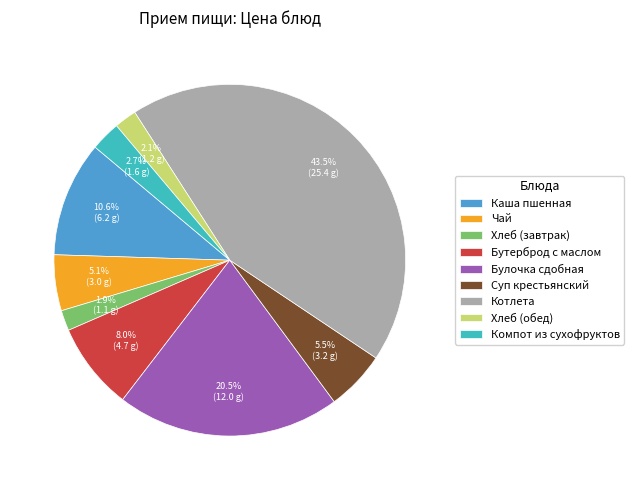

Which has a higher value, Бутерброд с маслом or Котлета?

Котлета